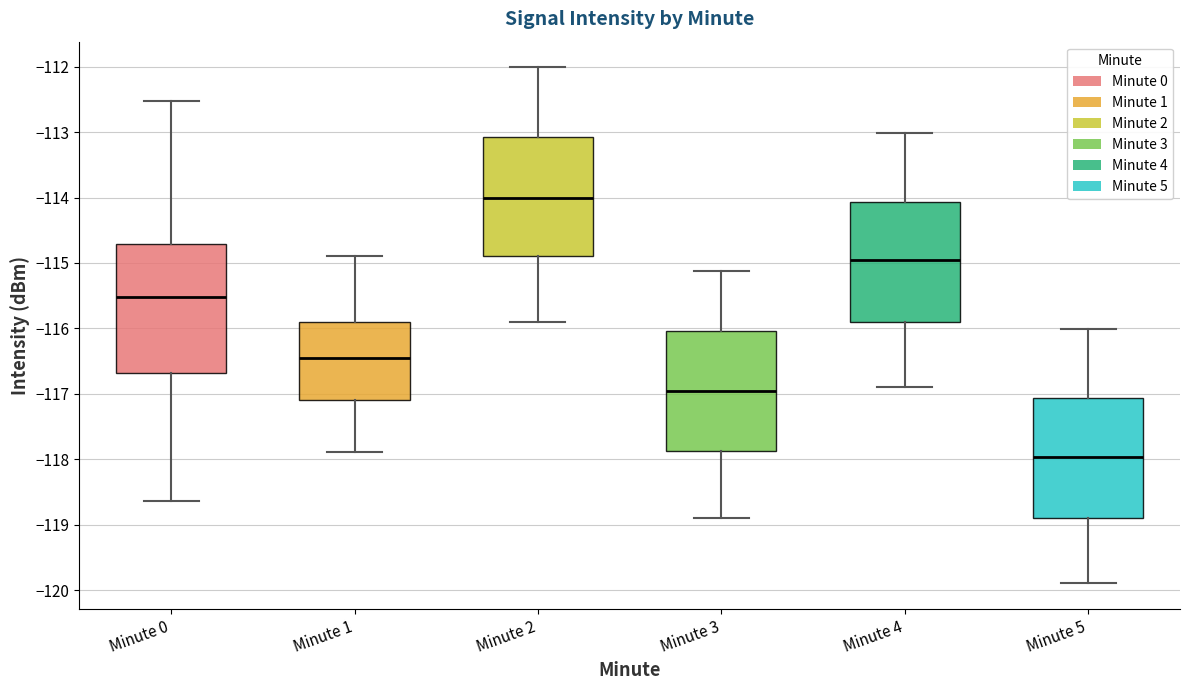

Reading left to right, read every box against the y-axis: the position of its median line, the range the box covers, and the ends of its whiskers. The values are not printed on the chart, so give them approximately, as read against the axis.

Minute 0: median -115.5, box -116.7 to -114.7, whiskers -118.6 to -112.5
Minute 1: median -116.5, box -117.1 to -115.9, whiskers -117.9 to -114.9
Minute 2: median -114.0, box -114.9 to -113.1, whiskers -115.9 to -112.0
Minute 3: median -117.0, box -117.9 to -116.0, whiskers -118.9 to -115.1
Minute 4: median -115.0, box -115.9 to -114.1, whiskers -116.9 to -113.0
Minute 5: median -118.0, box -118.9 to -117.1, whiskers -119.9 to -116.0